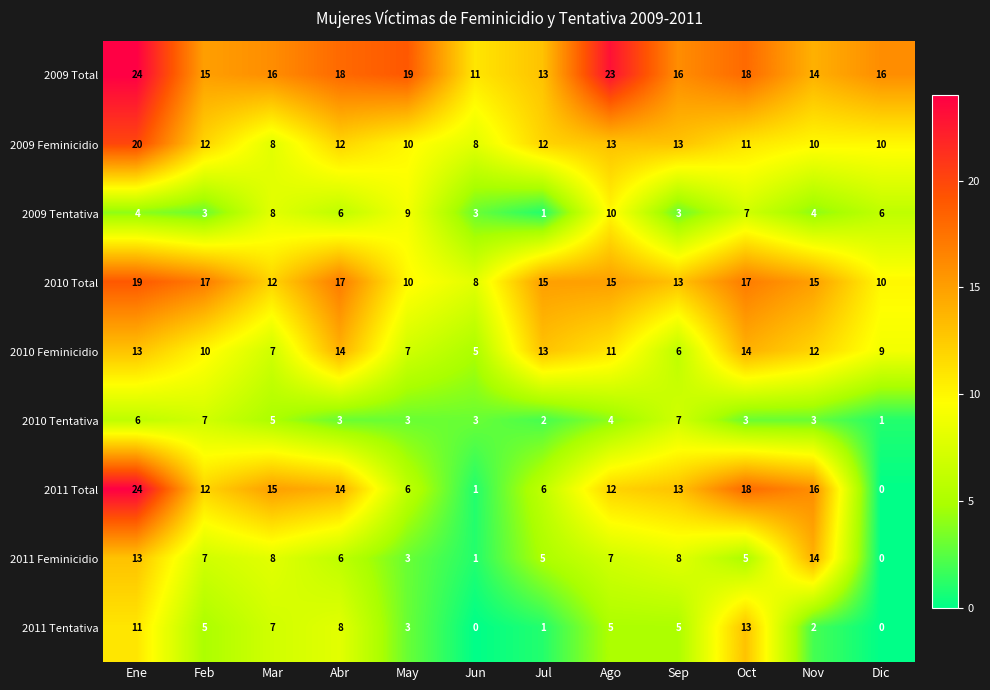

Which series has the widest spread of values?

2011 Total